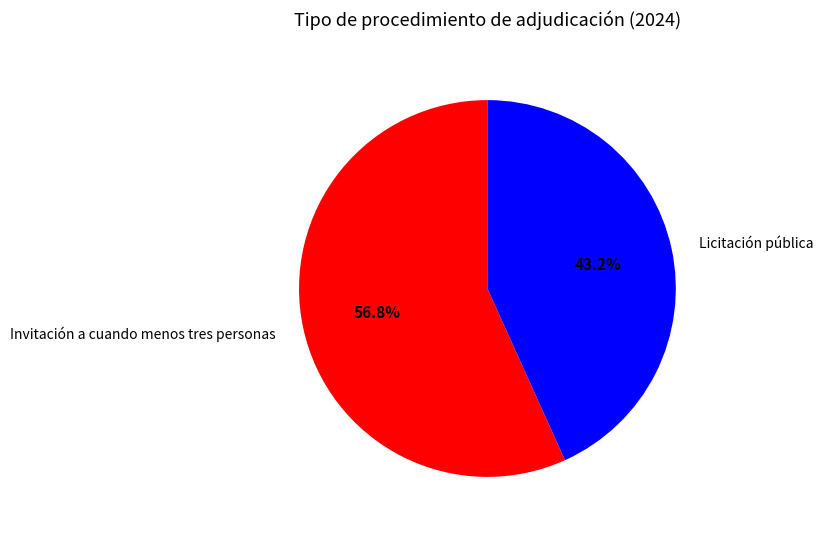

Count the number of slices in the pie.

2